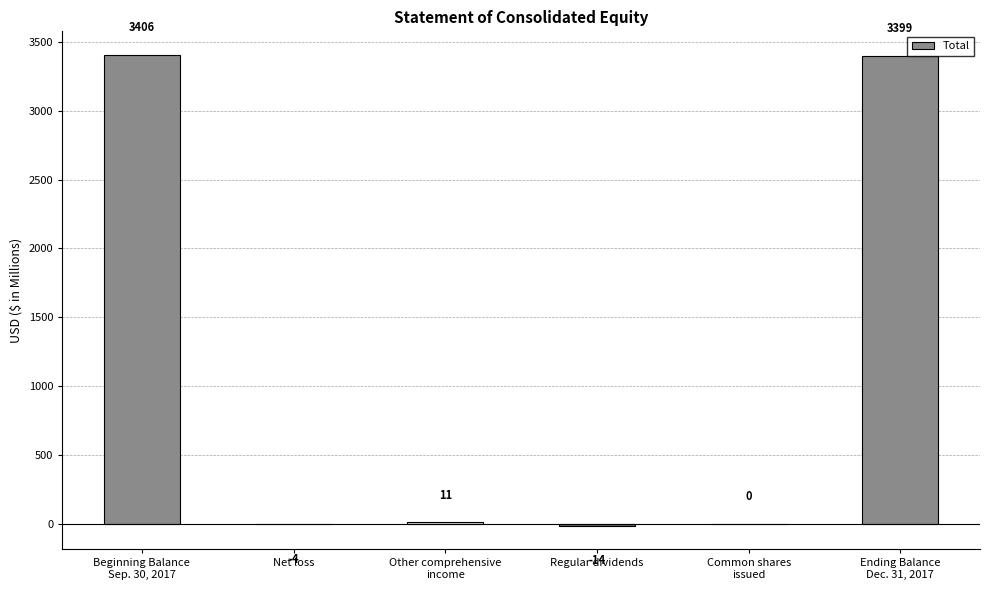

Approximately how many times larger is the value at Ending Balance
Dec. 31, 2017 compared to Other comprehensive
income?

309.0